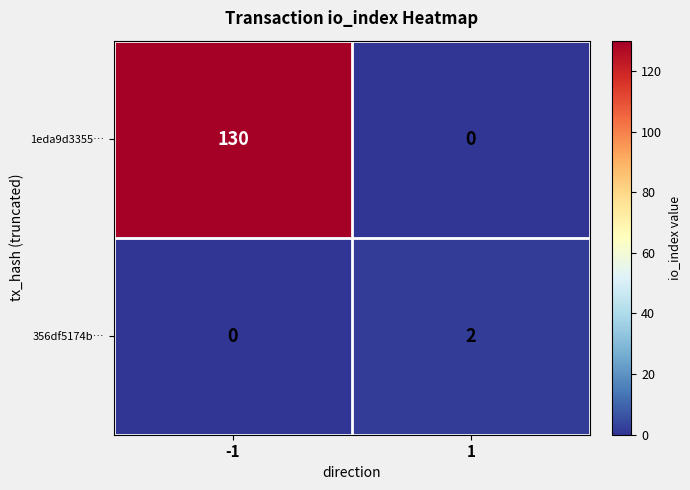

True or false: 356df5174b… has a value of 1 at -1.

False